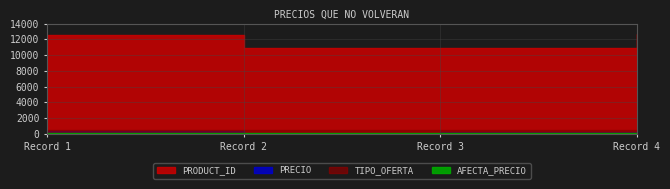

Which series has the largest total across all categories?

PRODUCT_ID